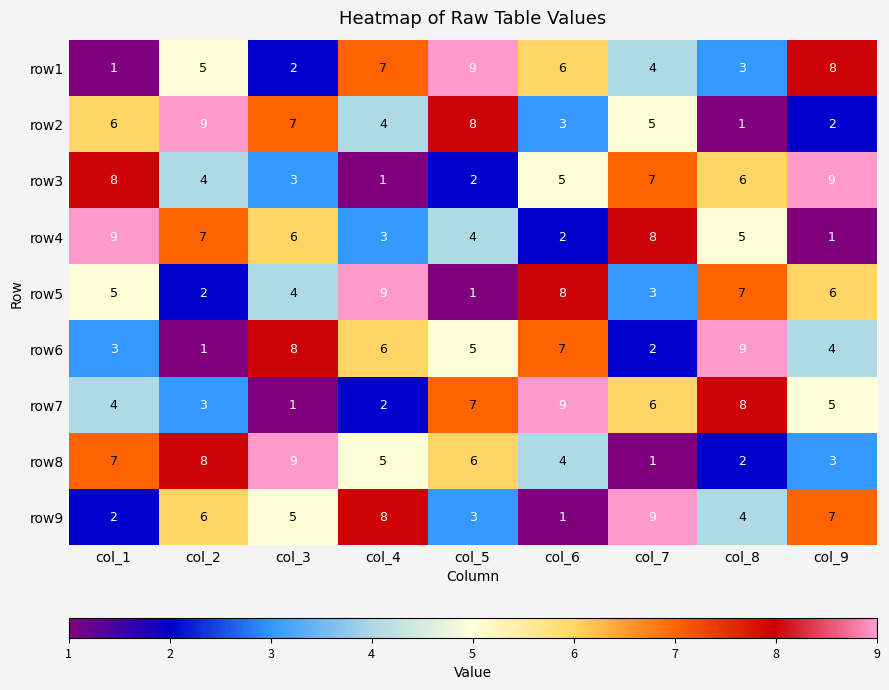

At how many categories does at least one series exceed 2?

9